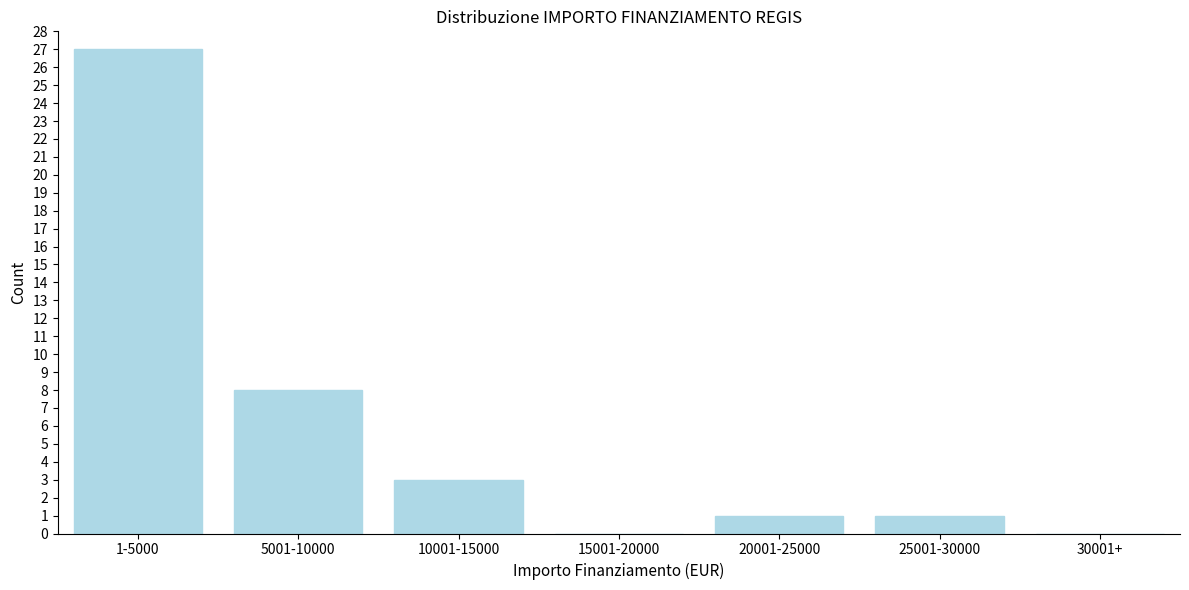

Reading left to right, list all the values displayed in this chart.

1-5000=27	5001-10000=8	10001-15000=3	15001-20000=0	20001-25000=1	25001-30000=1	30001+=0